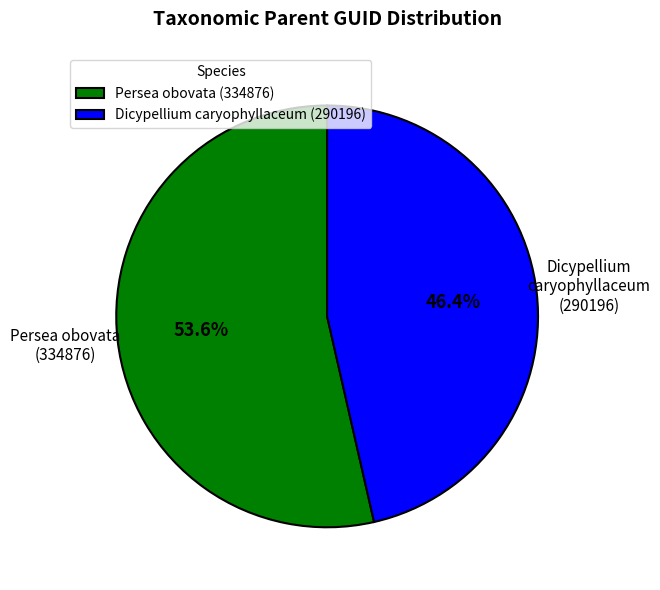

To the nearest percent, what is the difference between the Persea obovata (334876) and Dicypellium caryophyllaceum (290196) slice percentages?

7%